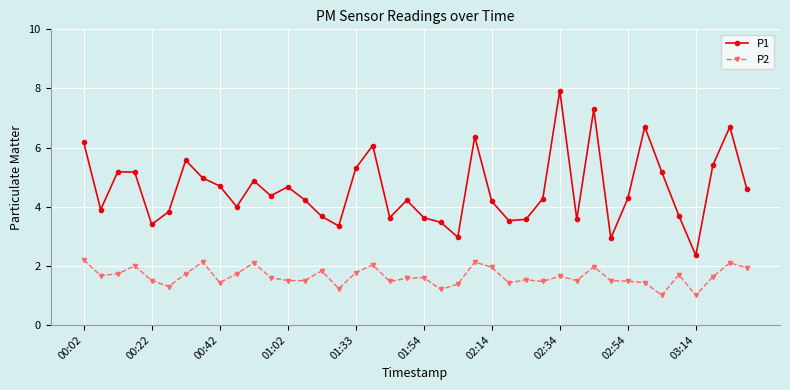

What is the highest value of the P1 series?

7.9